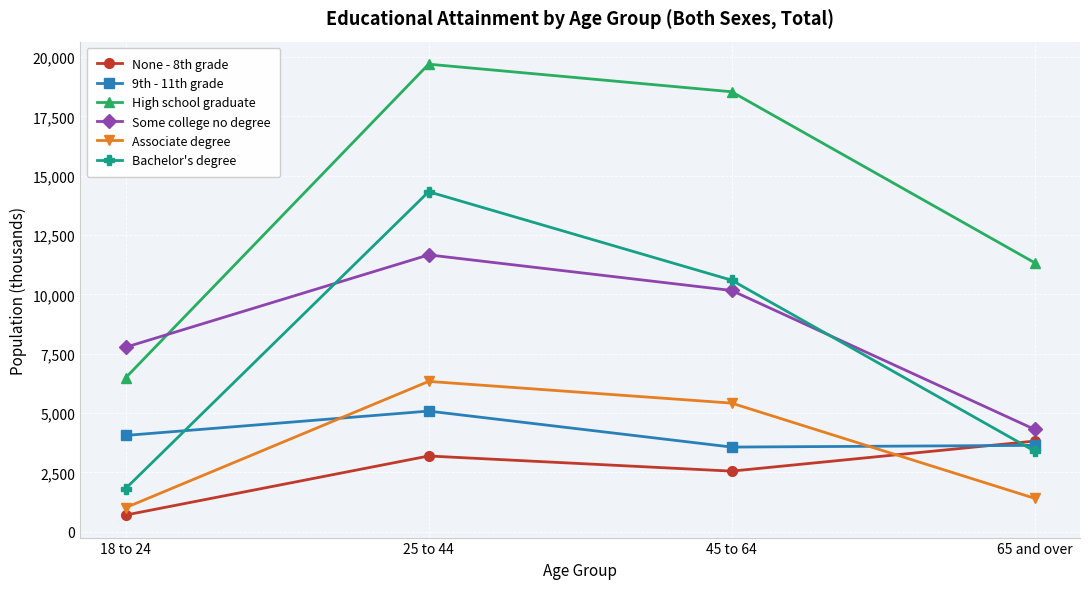

True or false: High school graduate and 9th - 11th grade intersect in this chart.

False